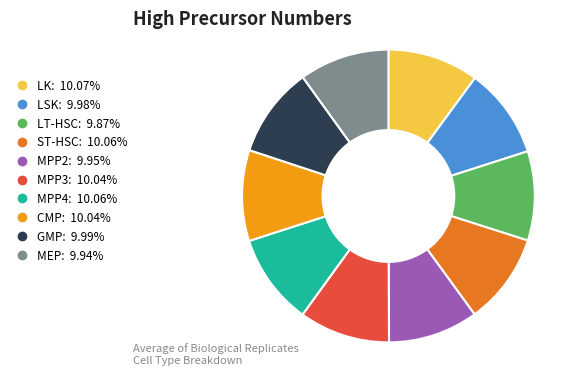

Does CMP account for over 50% of the chart?

No